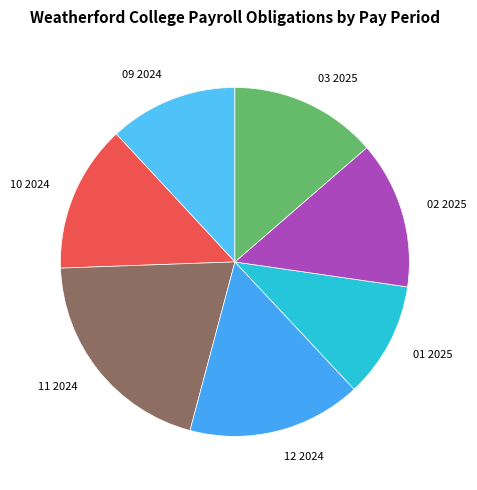

Does 03 2025 represent more than half of the total?

No